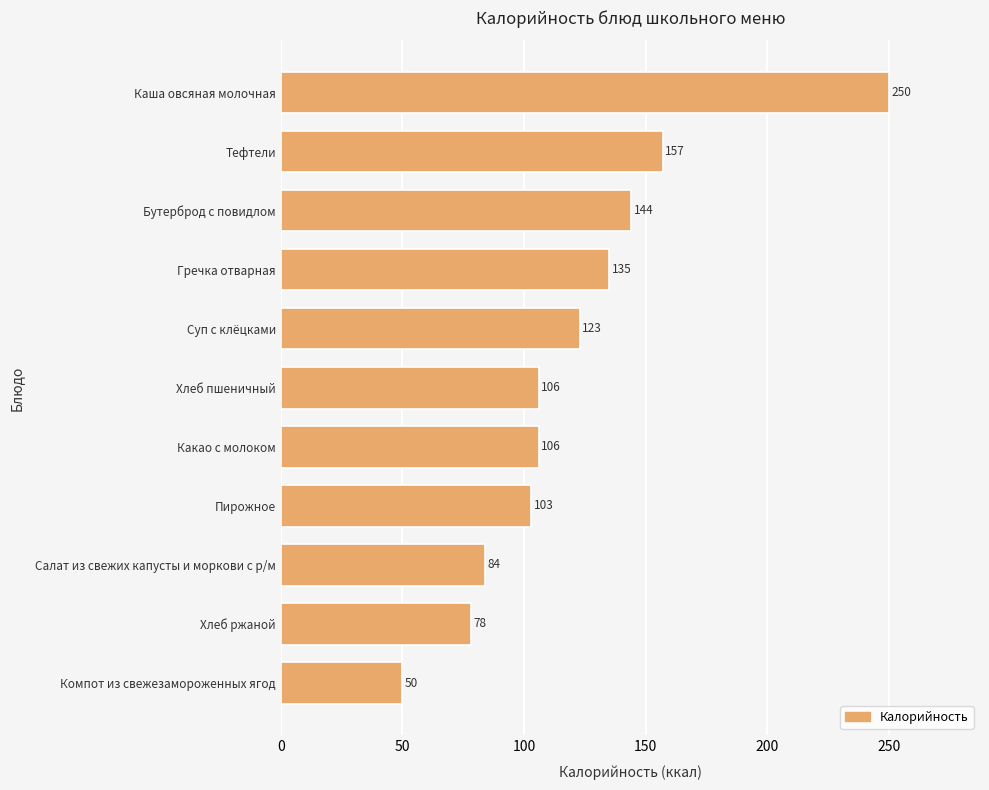

Where is the data nearest to the value 150?

Бутерброд с повидлом